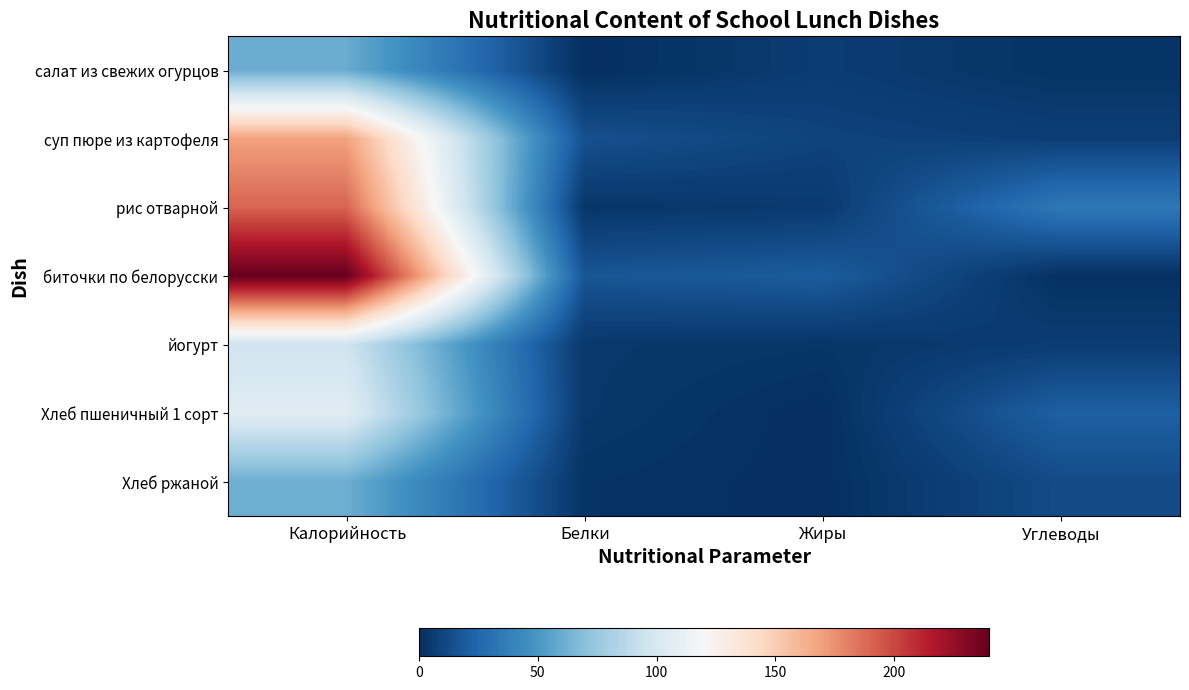

Reading right to left, extract all data points from this chart.

салат из свежих огурцов: Углеводы=2.0	Жиры=6.0	Белки=0.0	Калорийность=60.0
суп пюре из картофеля: Углеводы=7.0	Жиры=9.0	Белки=15.0	Калорийность=168.7
рис отварной: Углеводы=34.0	Жиры=5.0	Белки=3.0	Калорийность=190.0
биточки по белорусски: Углеводы=1.0	Жиры=20.0	Белки=17.0	Калорийность=240.0
йогурт: Углеводы=6.0	Жиры=3.0	Белки=4.0	Калорийность=96.0
Хлеб пшеничный 1 сорт: Углеводы=22.0	Жиры=0.1	Белки=4.0	Калорийность=106.0
Хлеб ржаной: Углеводы=12.7	Жиры=0.3	Белки=2.0	Калорийность=61.2